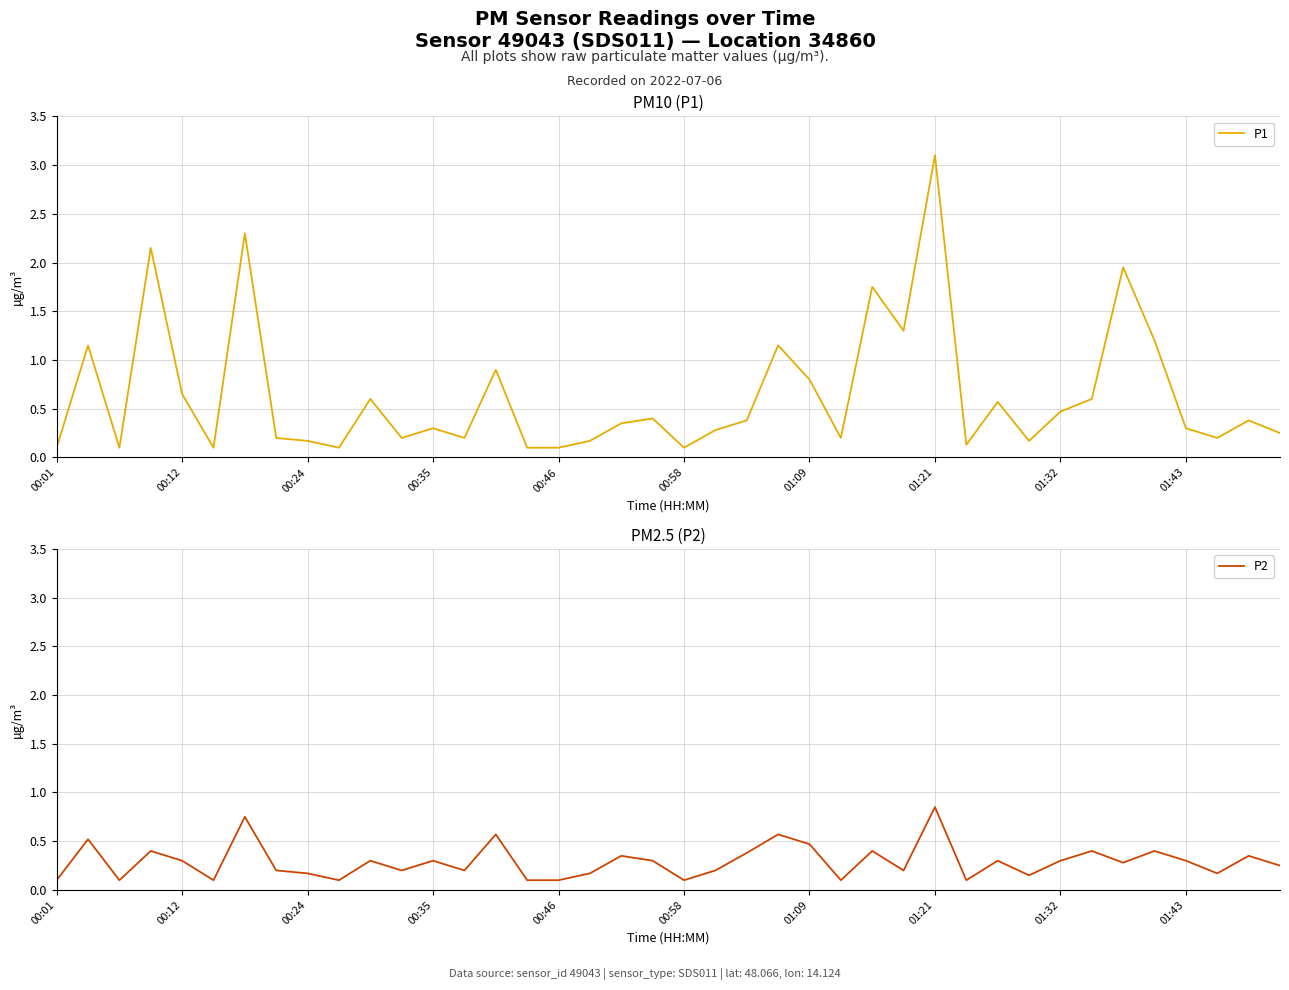

Which category has the highest value in the P1 series?

01:21